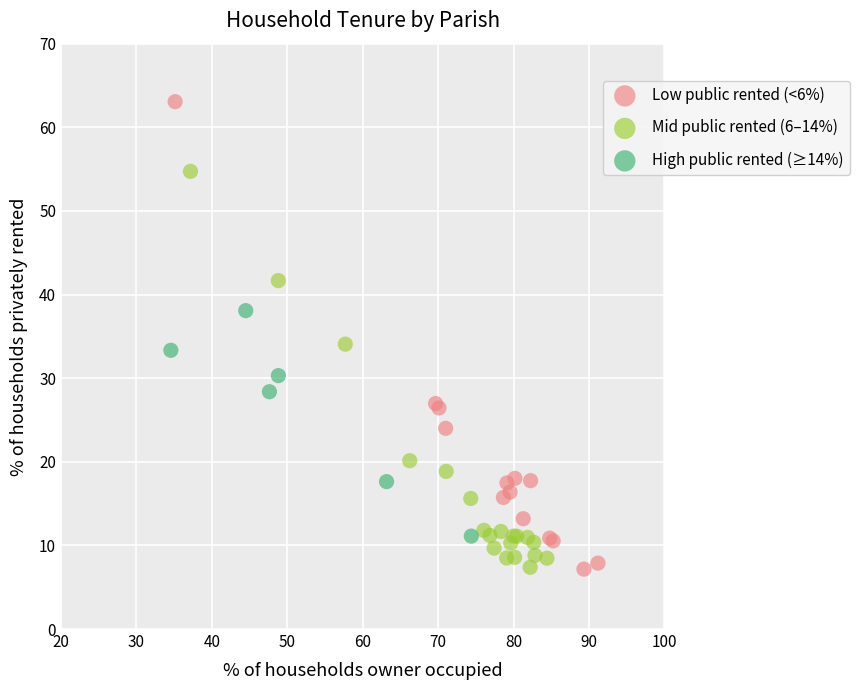

Which series reaches the maximum Y coordinate?

Low public rented (<6%)